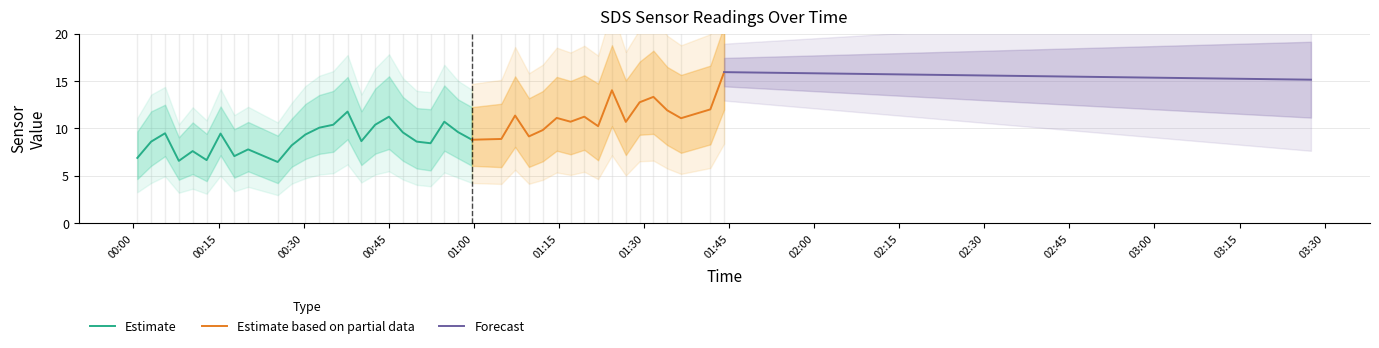

At which category does the chart reach its minimum across all series?

2022/04/21 00:08:00